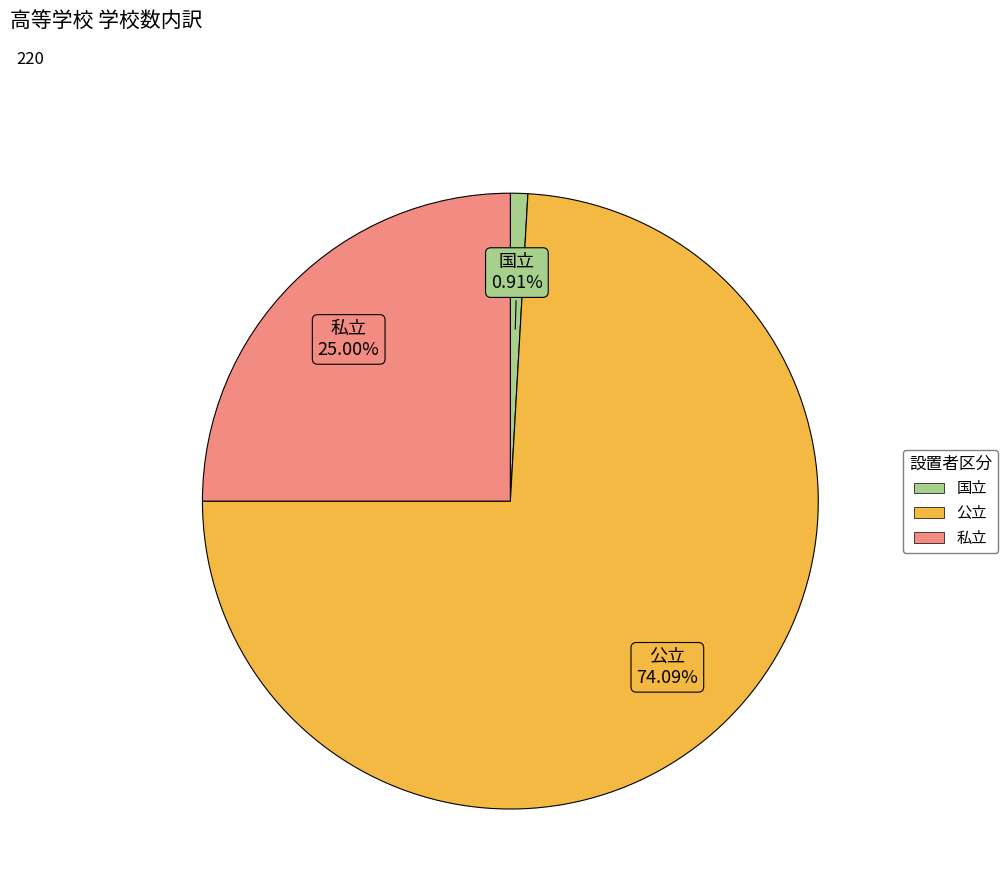

Is 公立 the majority of the pie?

Yes